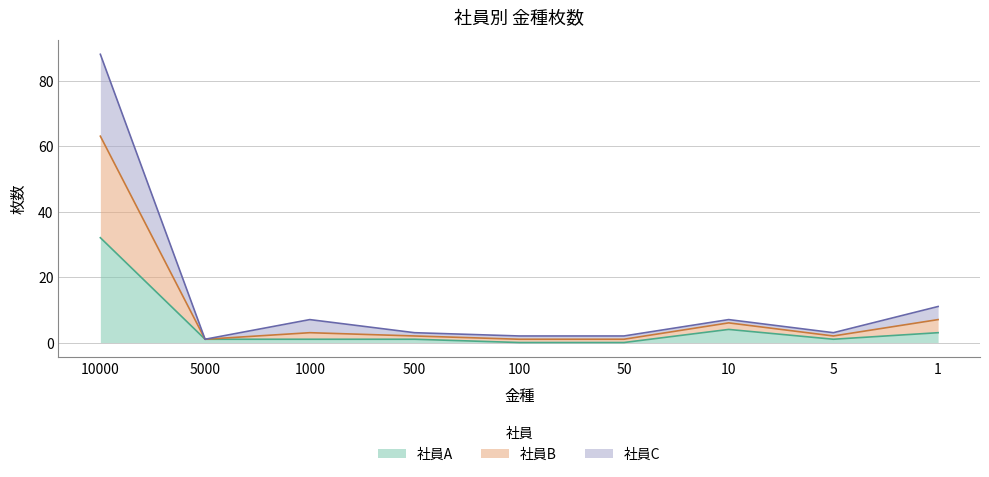

True or false: 社員B and 社員C cross at least once.

False